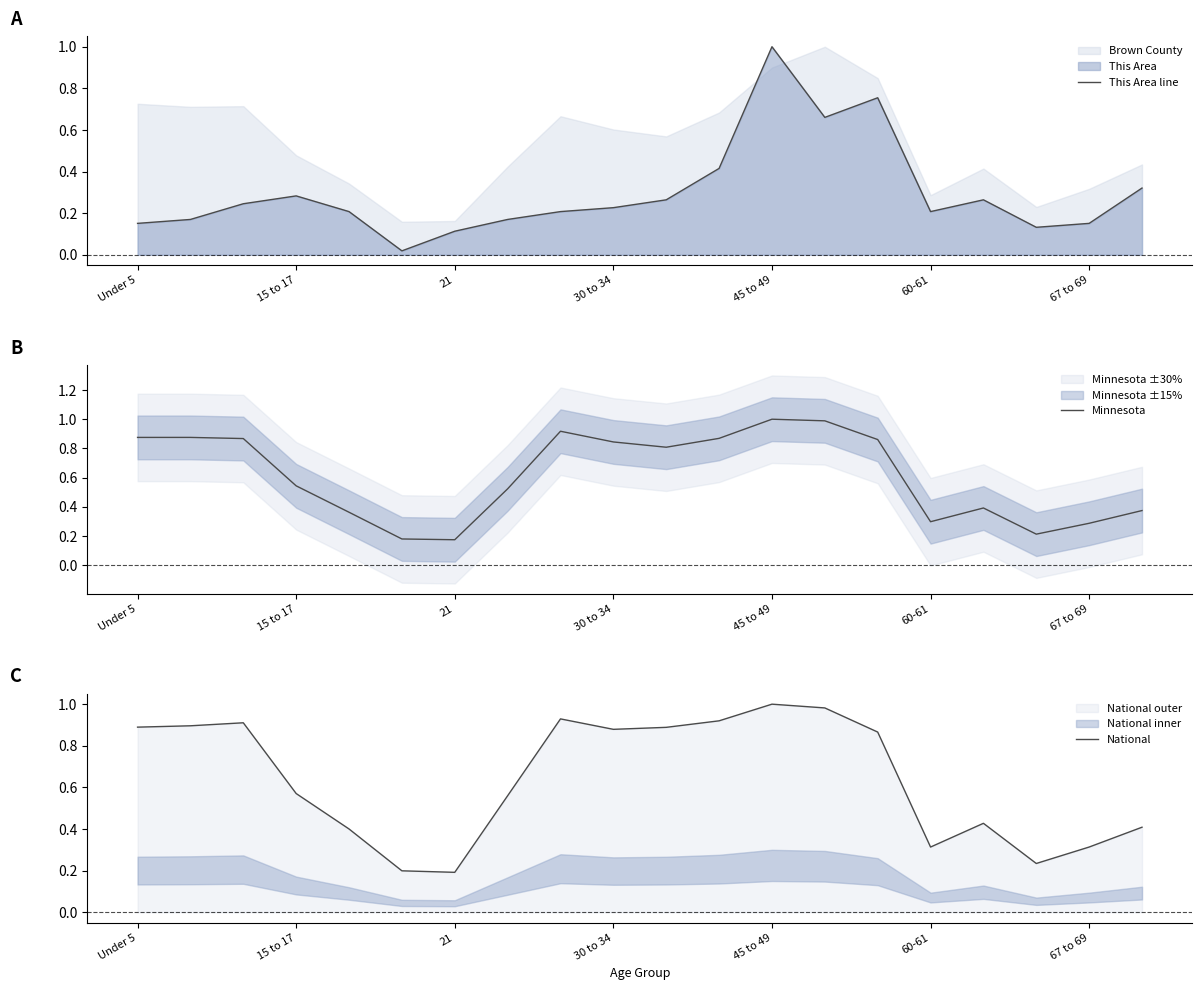

The value of Minnesota at 21 is 0.1. True or false?

False